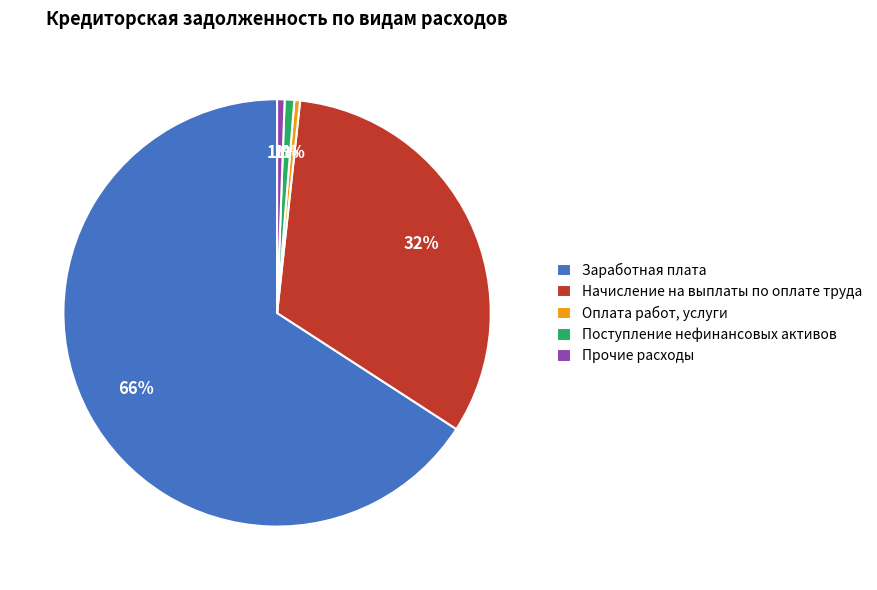

Is the sum of Заработная плата and Поступление нефинансовых активов greater than half?

Yes